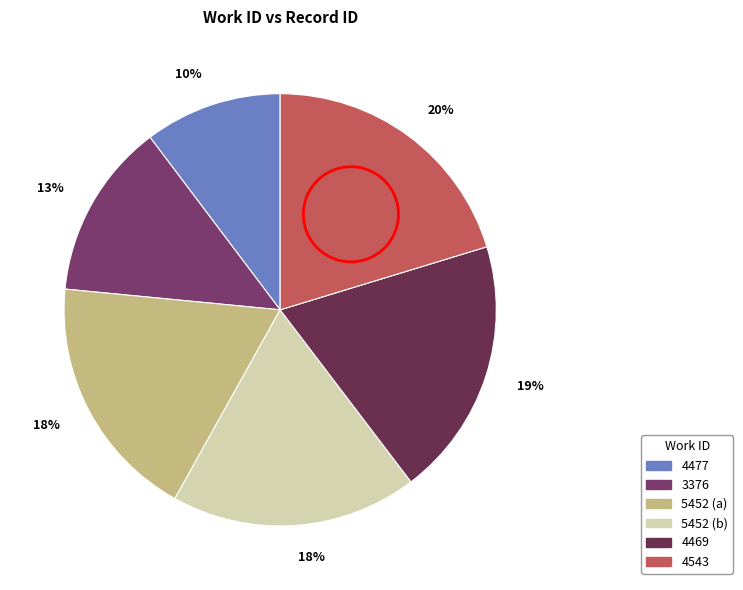

How many slices are in this pie chart?

6